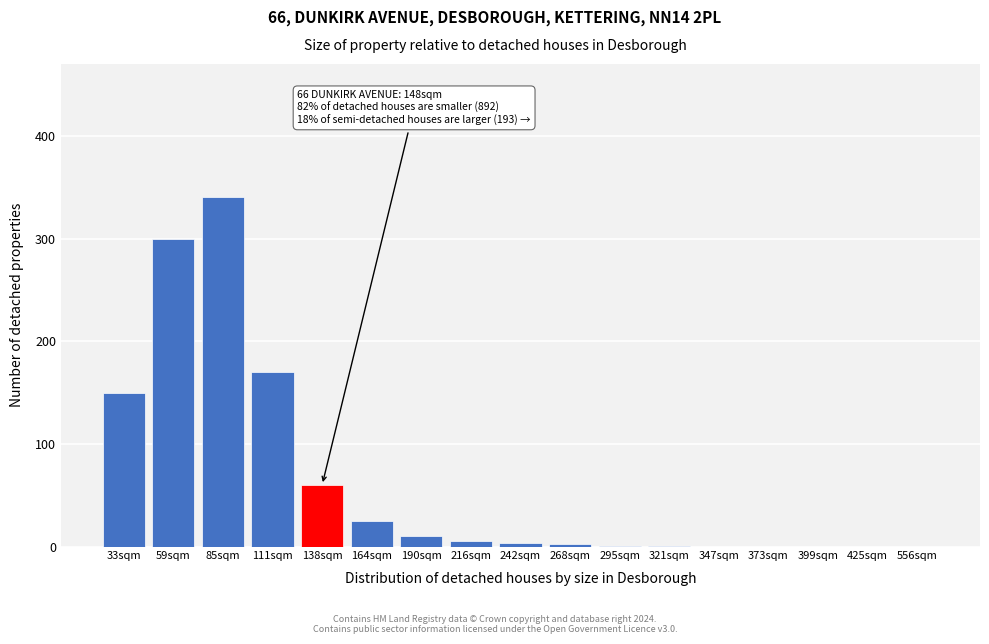

What is the change in value from 138sqm to 373sqm?

-60